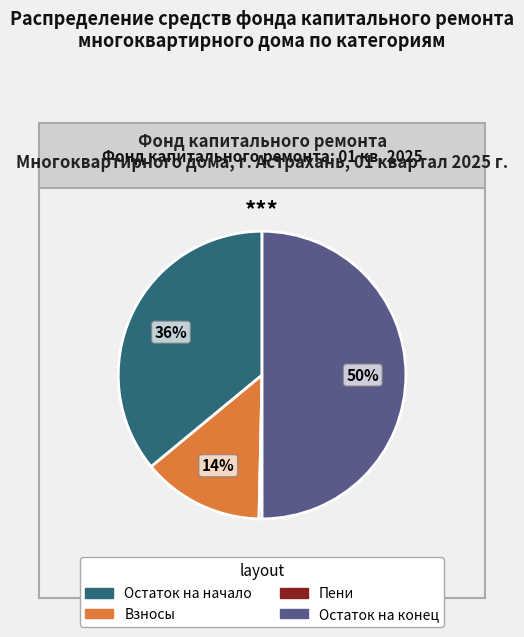

To the nearest percent, what is the average slice percentage?

25%